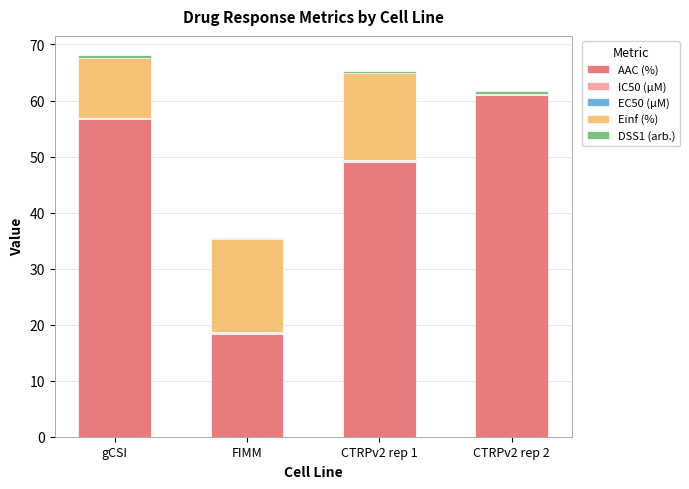

Count the number of categories in the chart.

4